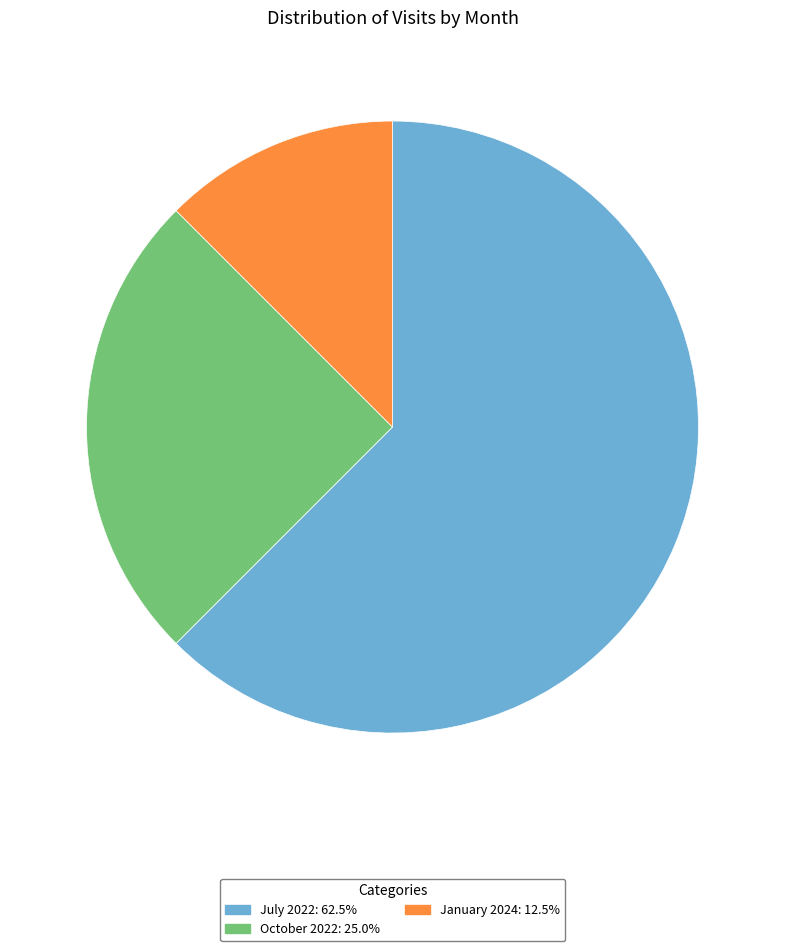

Which slice is the largest?

July 2022